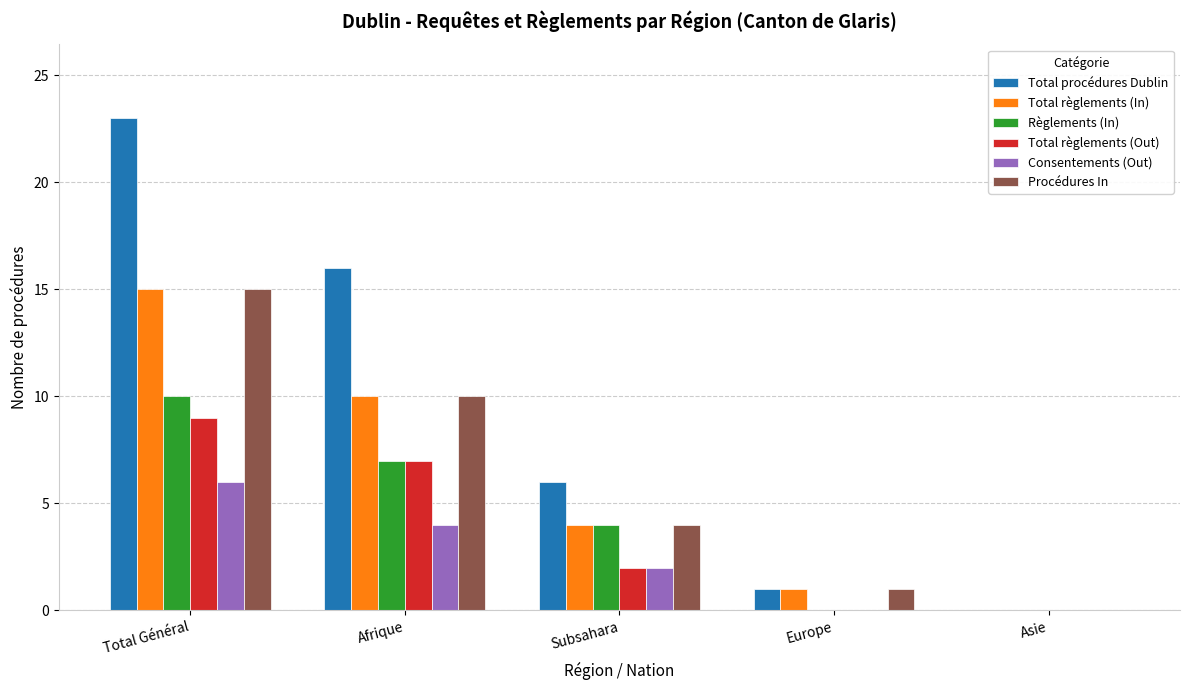

The value of Règlements (In) at Asie is 0. True or false?

True